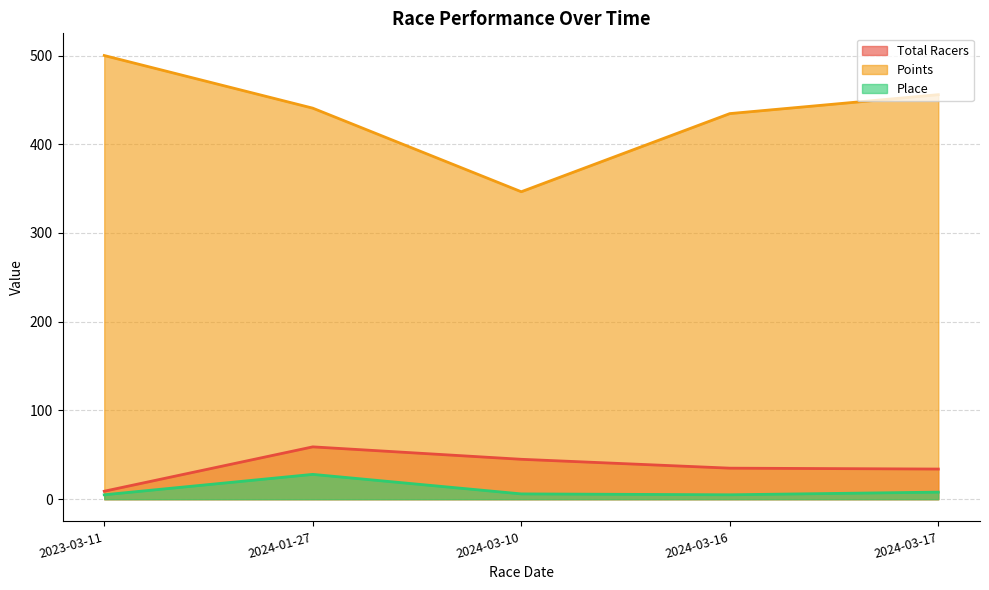

What is the smallest value displayed?

5.0